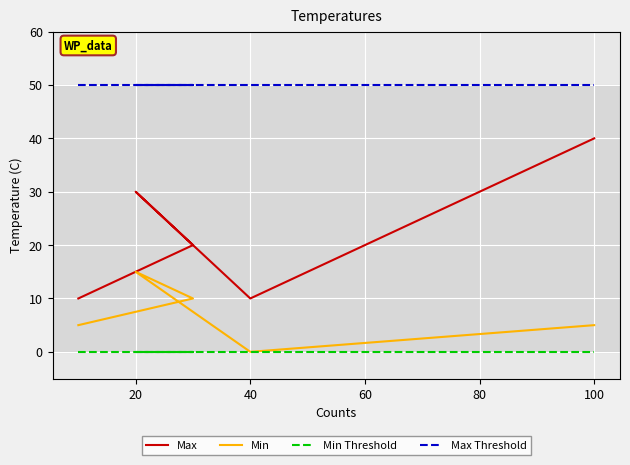

True or false: Min and Max Threshold intersect in this chart.

False